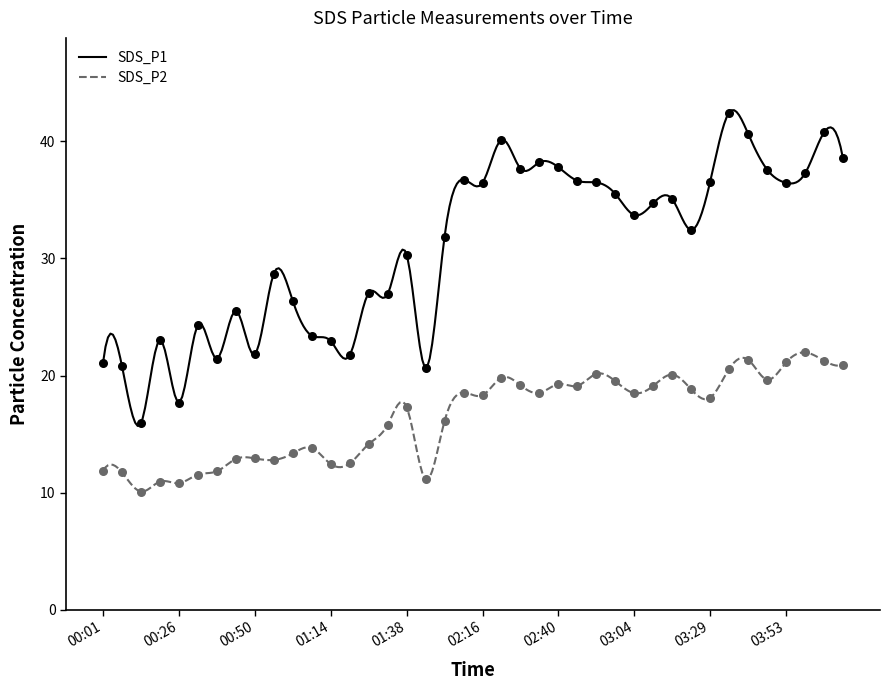

Which series has the largest total across all categories?

SDS_P1